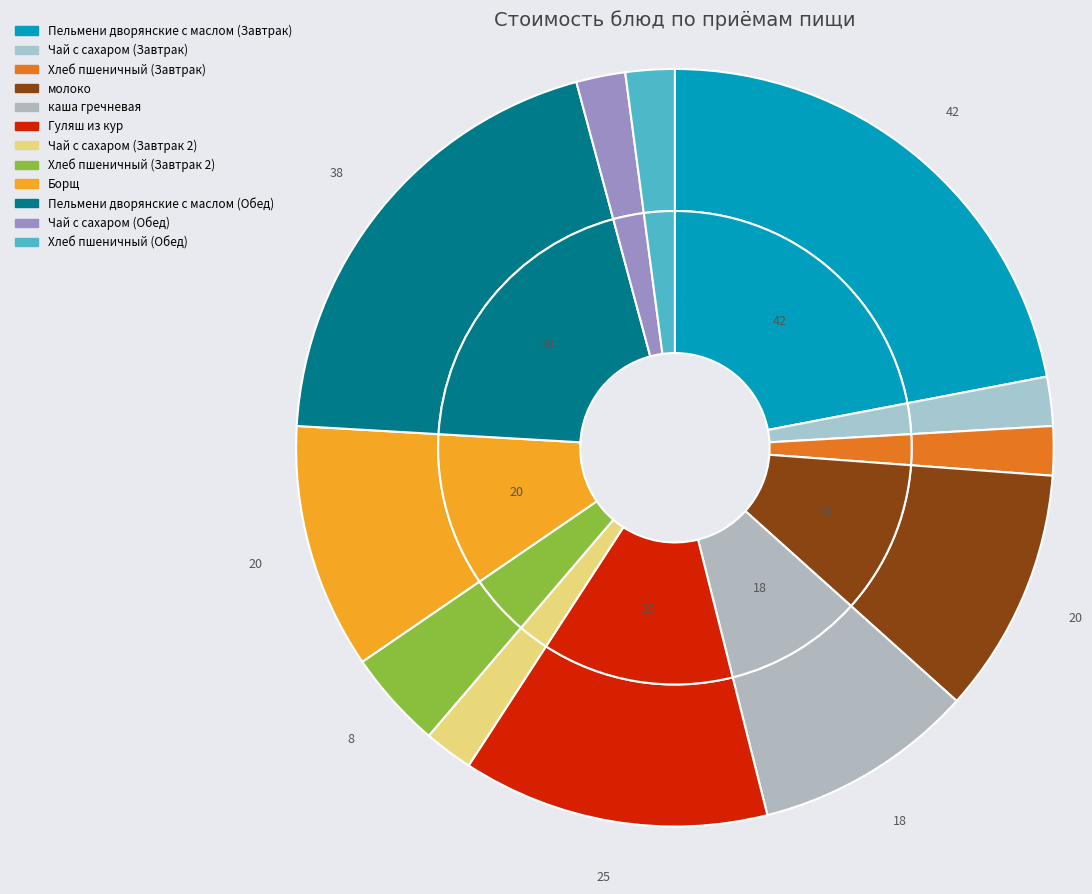

How many segments does this pie chart have?

12